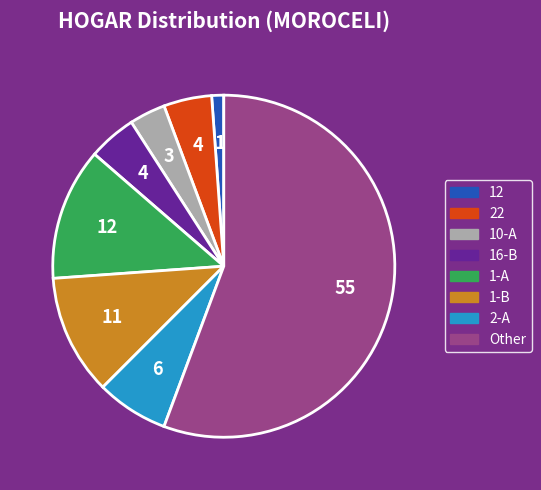

Is it true that 12 is 11% of the pie?

False